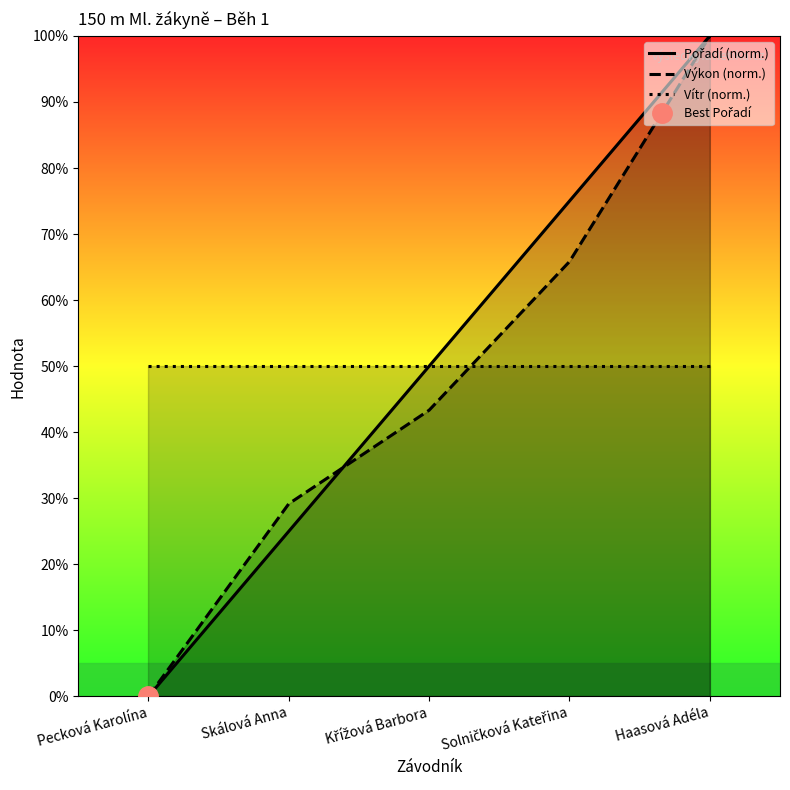

Is this an area chart (filled region under the line)?

No